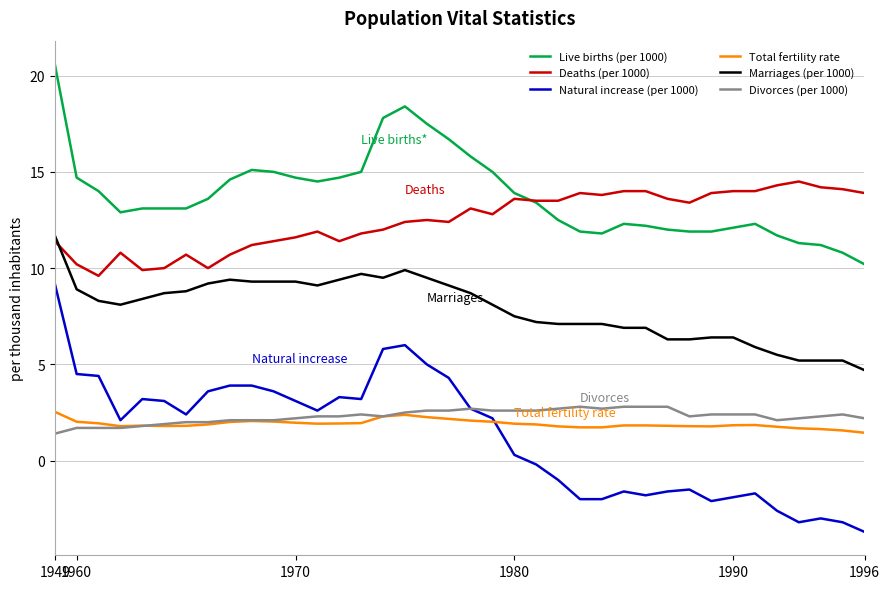

Which series has the widest spread of values?

Natural increase (per 1000)